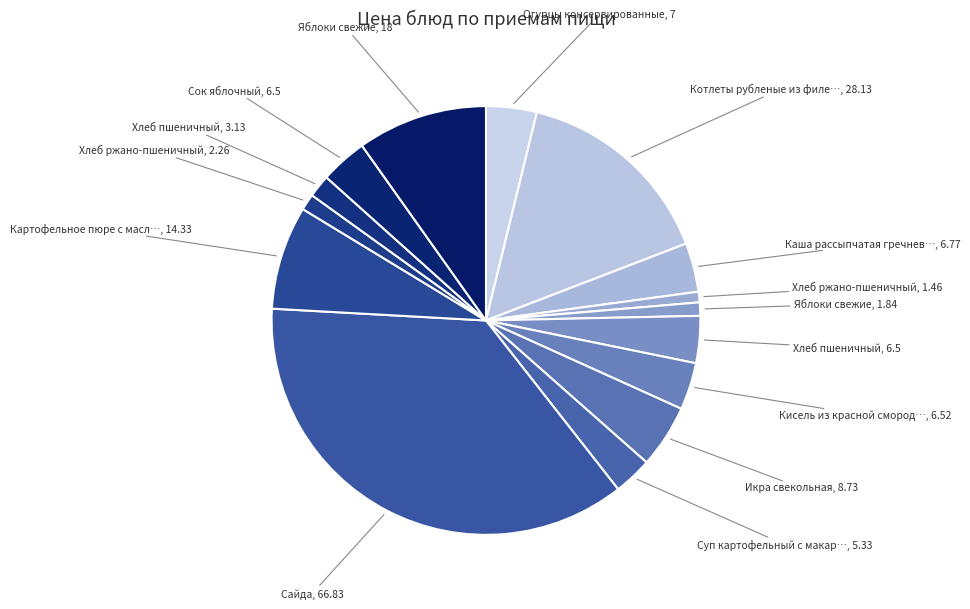

To the nearest percent, what is the average slice percentage?

7%